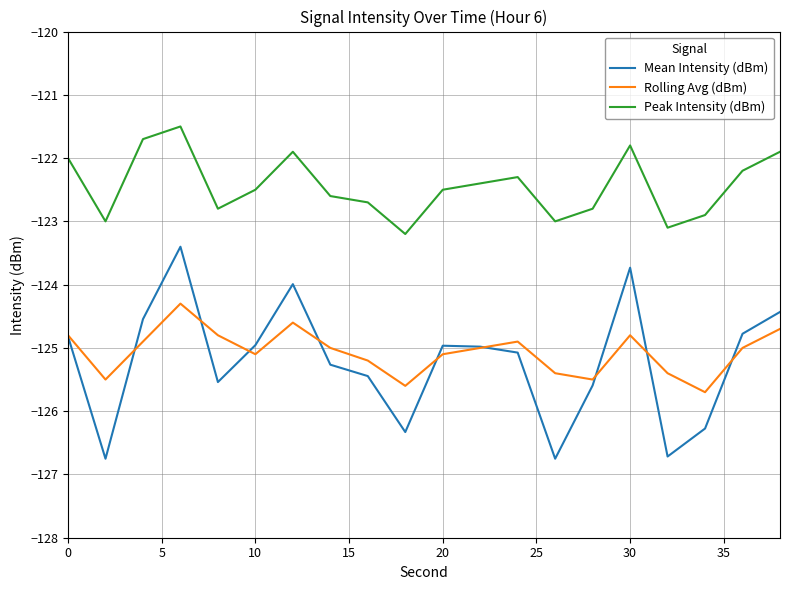

True or false: Mean Intensity (dBm) and Peak Intensity (dBm) cross at least once.

False